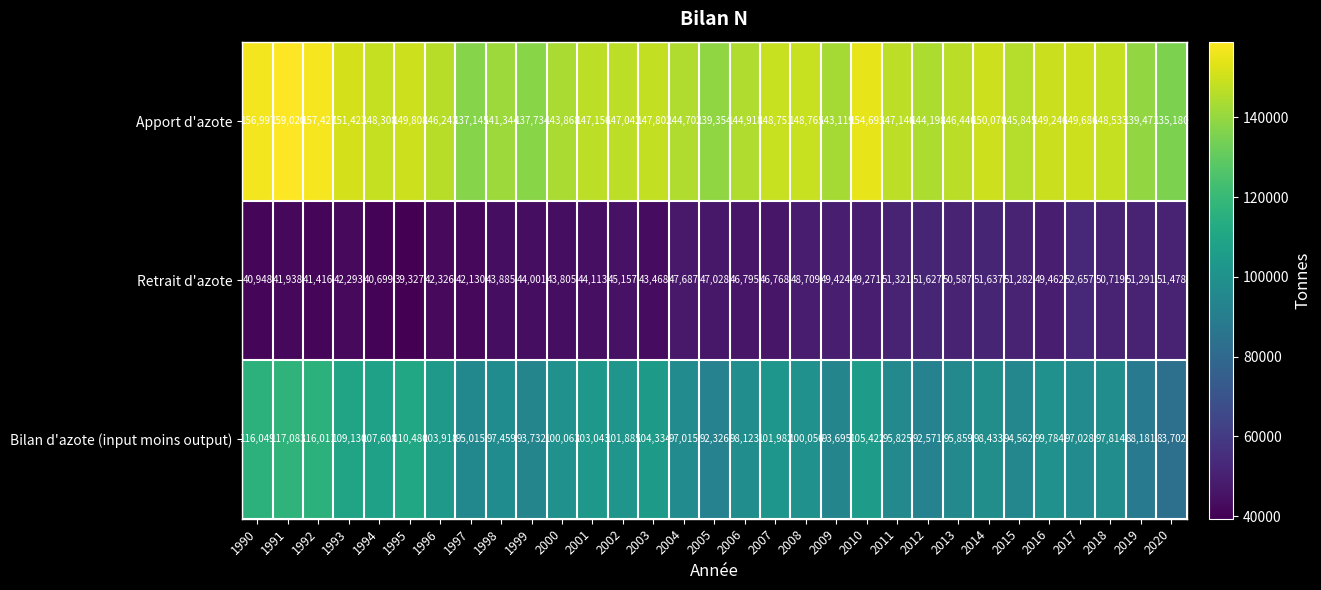

What is the approximate value of Retrait d'azote at 2004?

47687